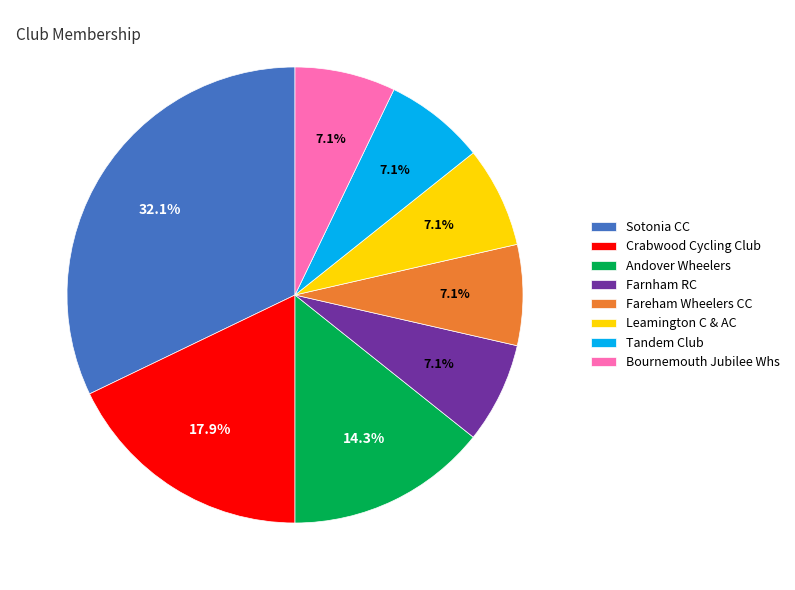

To the nearest percent, what is the difference between the Sotonia CC and Crabwood Cycling Club slice percentages?

14%